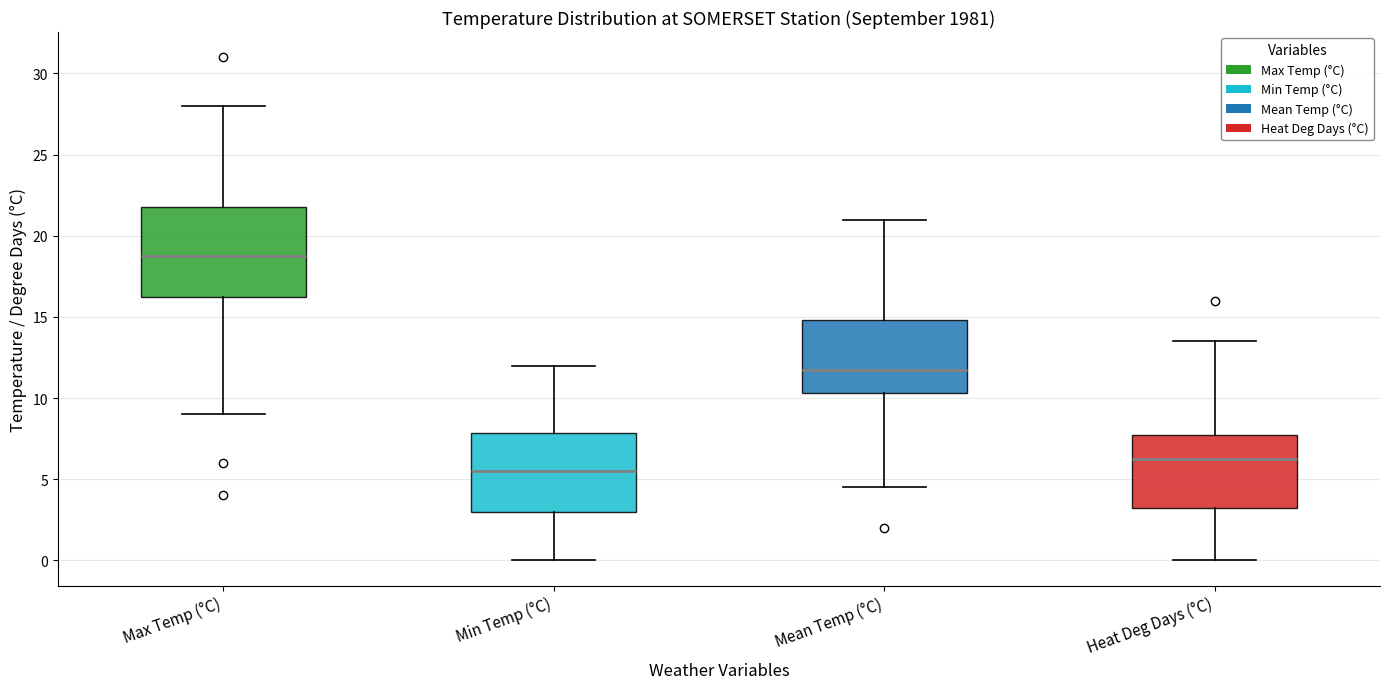

Where is the upper edge of the box for Mean Temp (°C) on the y-axis? The values are not printed on the chart, so give them approximately, as read against the axis.

15.0